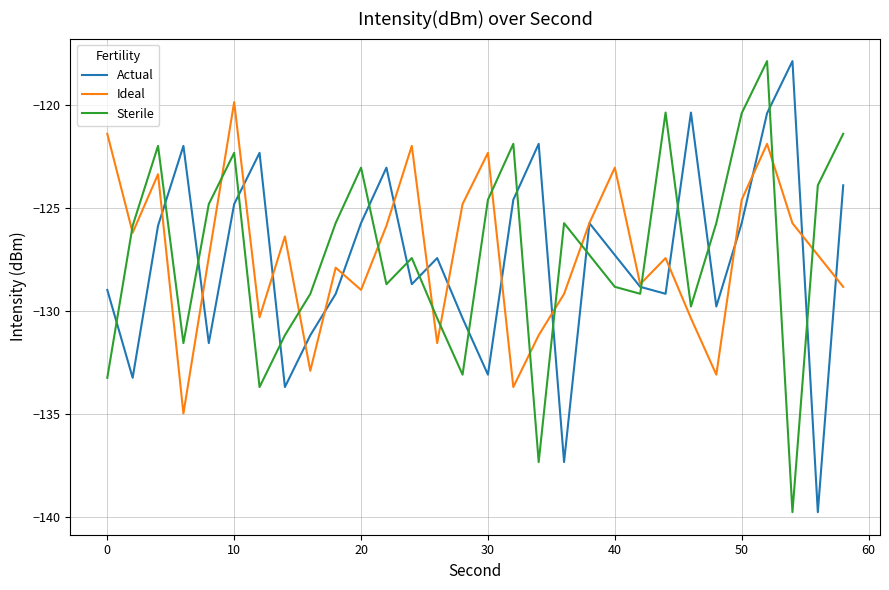

Which series ends up on top after the final intersection of Ideal and Actual?

Actual